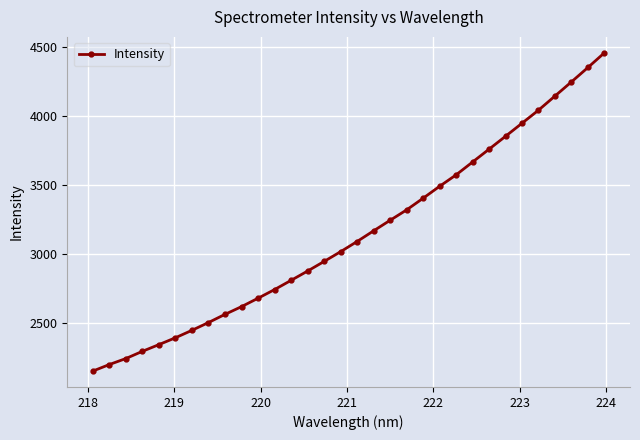

Count the number of categories in the chart.

32